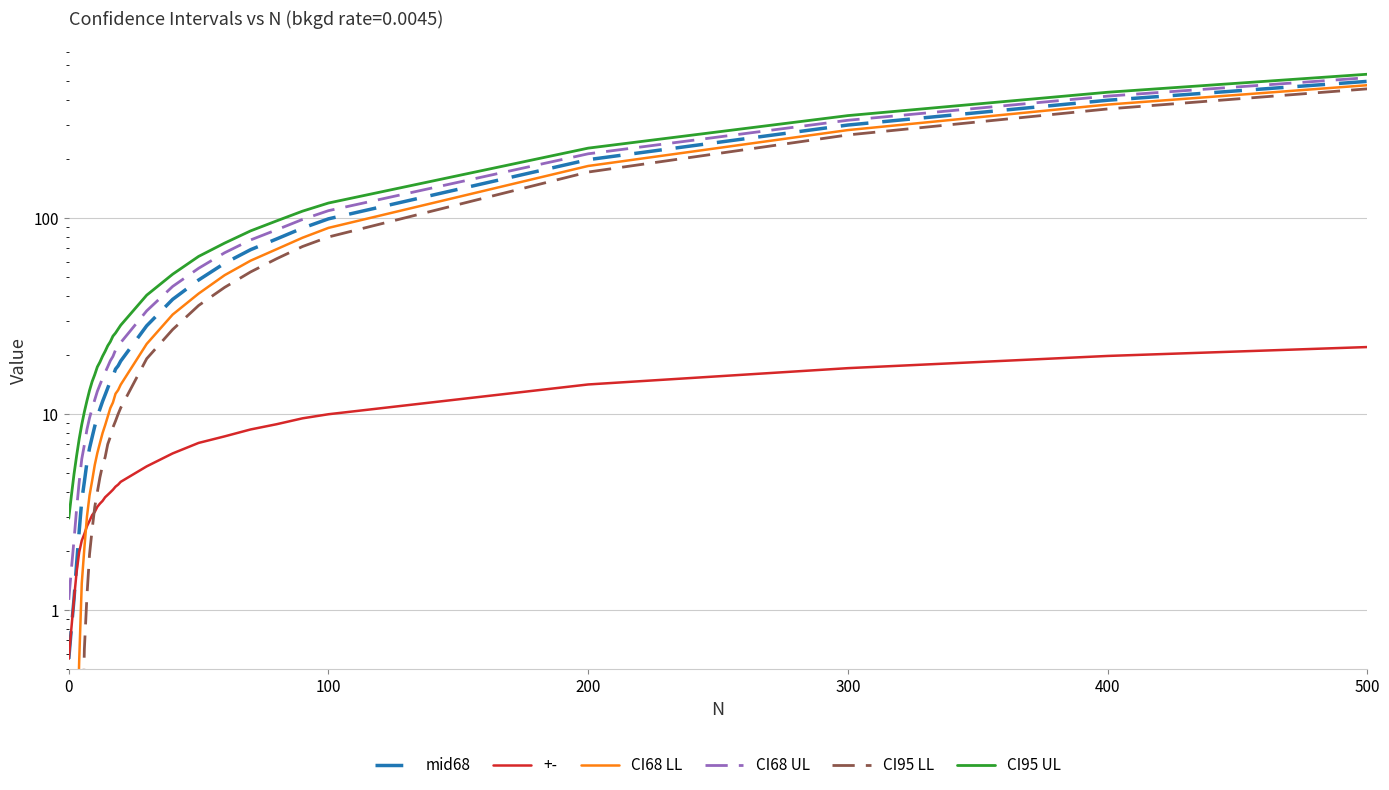

At how many categories does at least one series exceed 170?

4